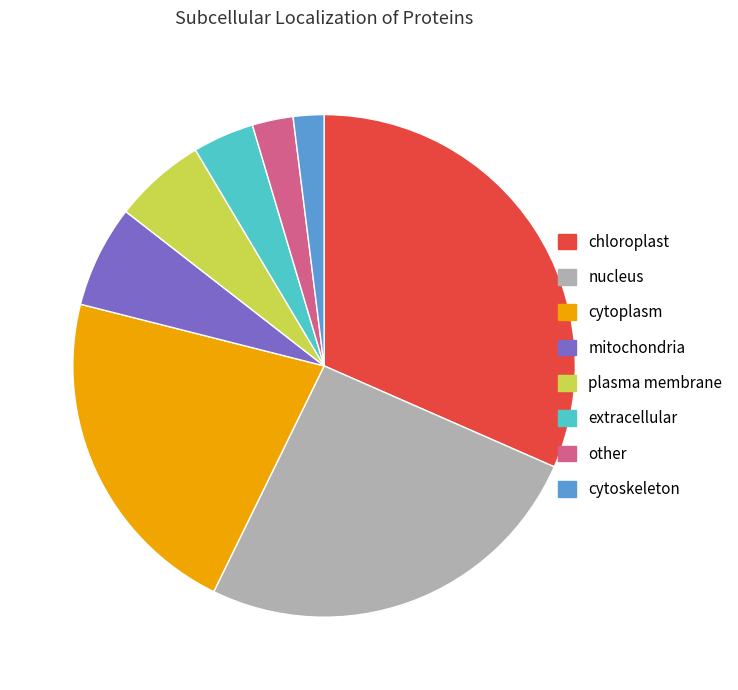

Rank the categories by value from highest to lowest.

chloroplast, nucleus, cytoplasm, mitochondria, plasma membrane, extracellular, other, cytoskeleton